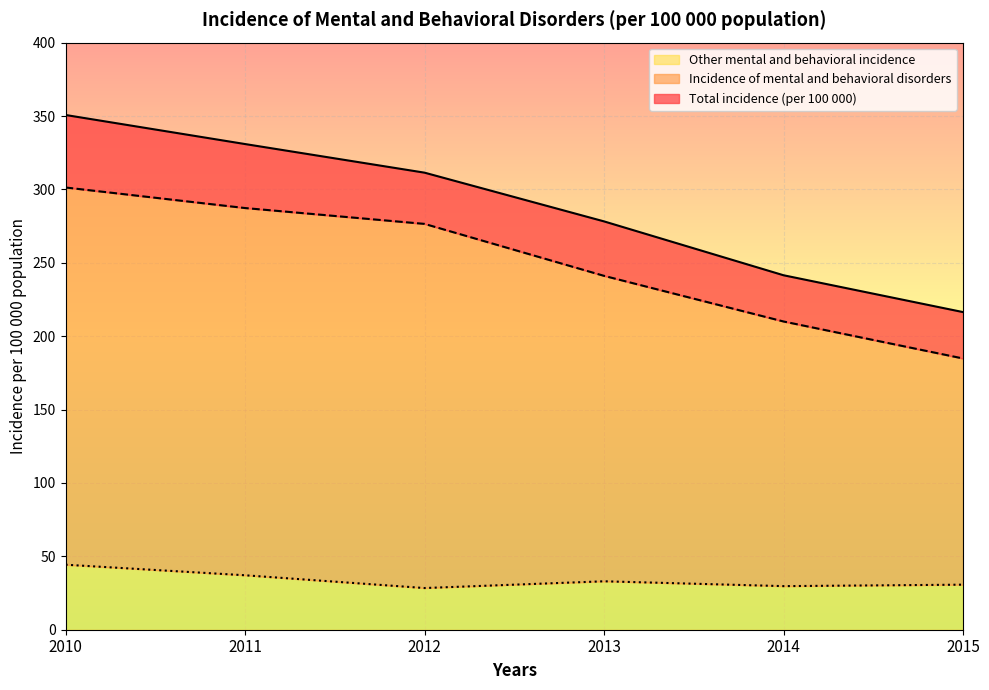

What is the maximum value shown in the chart?

350.7